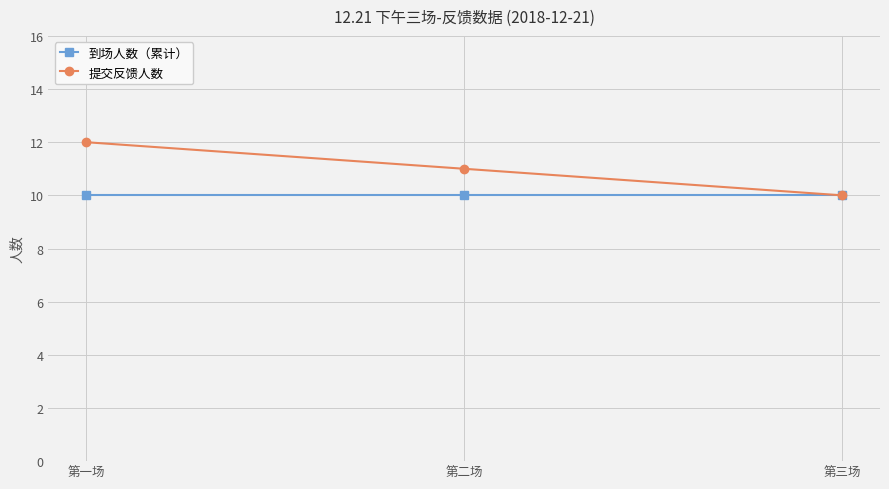

The value of 到场人数（累计） at 第一场 is 7. True or false?

False